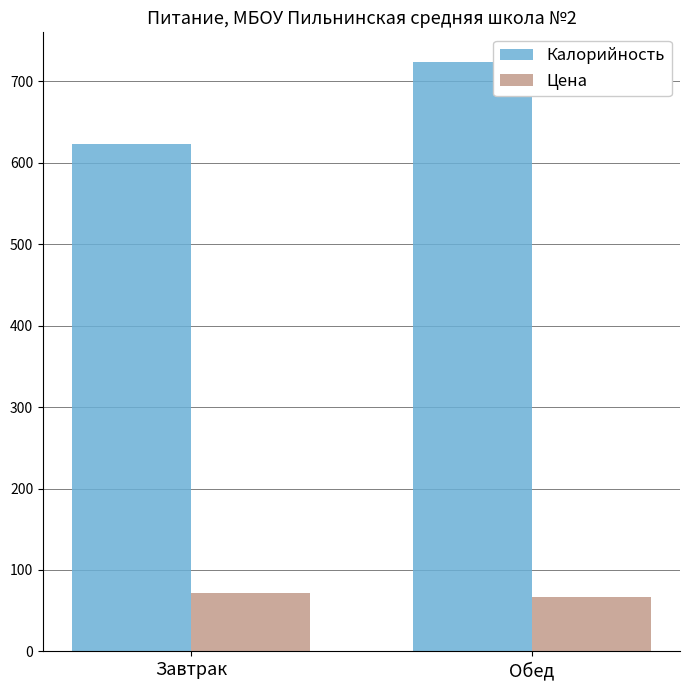

Reading left to right, extract all data points from this chart.

Калорийность: Завтрак=623.1	Обед=724.0
Цена: Завтрак=71.8	Обед=66.3